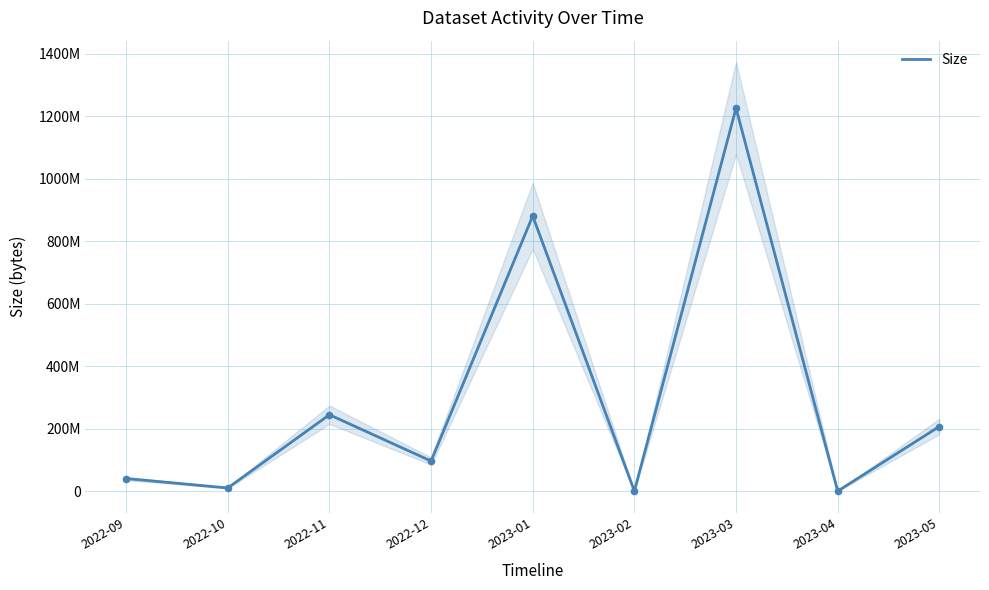

What is the change in value from 2023-01 to 2023-04?

-880735774